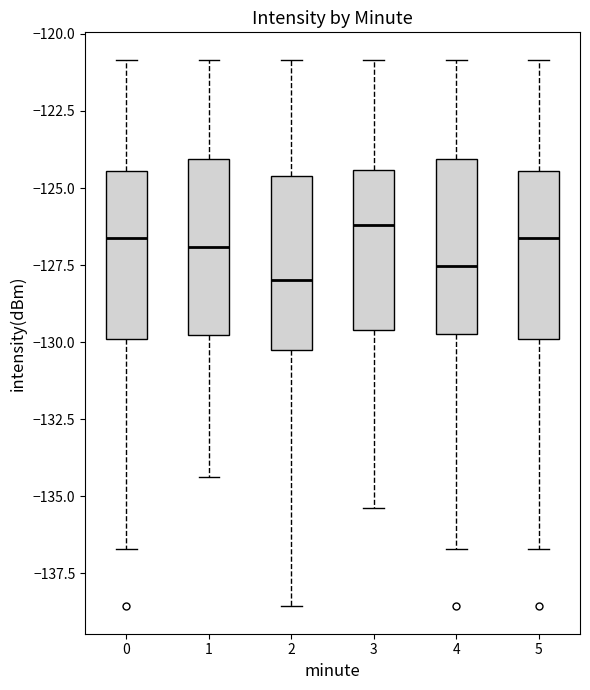

Where is the lower edge of the box at x = 3 on the y-axis? The values are not printed on the chart, so give them approximately, as read against the axis.

-129.5